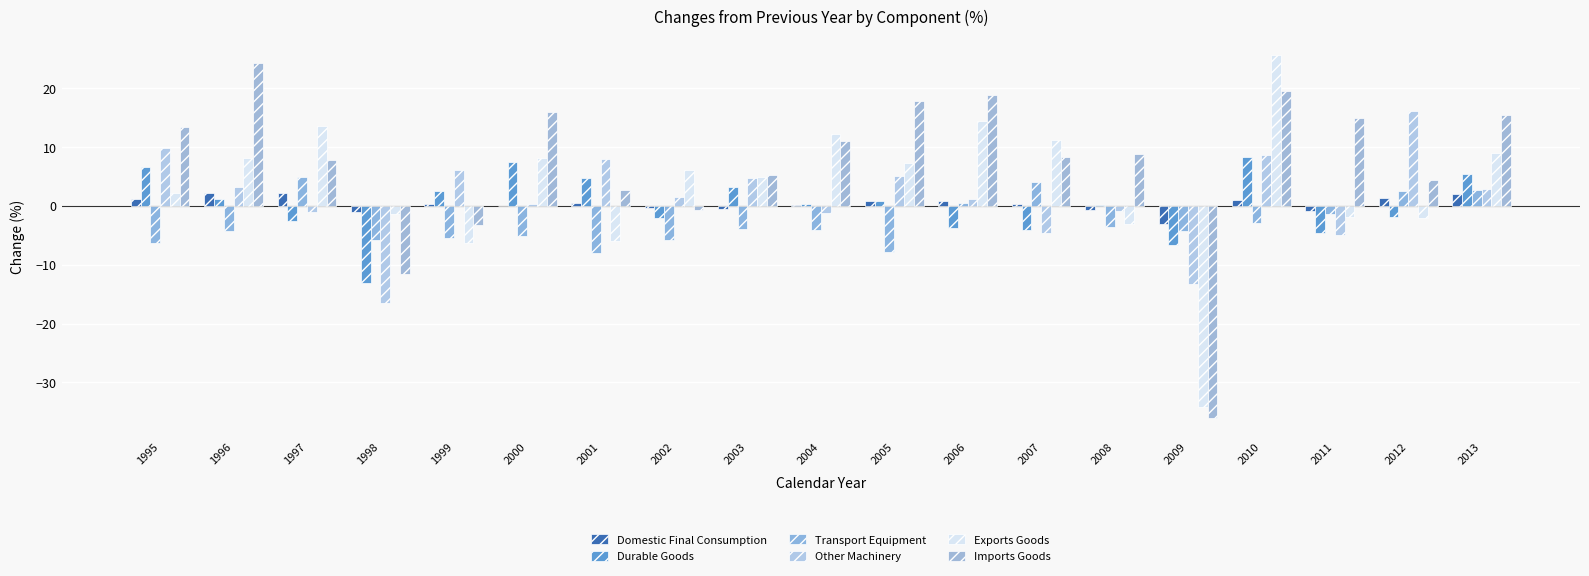

What is the total value across all series at 2004?

18.8